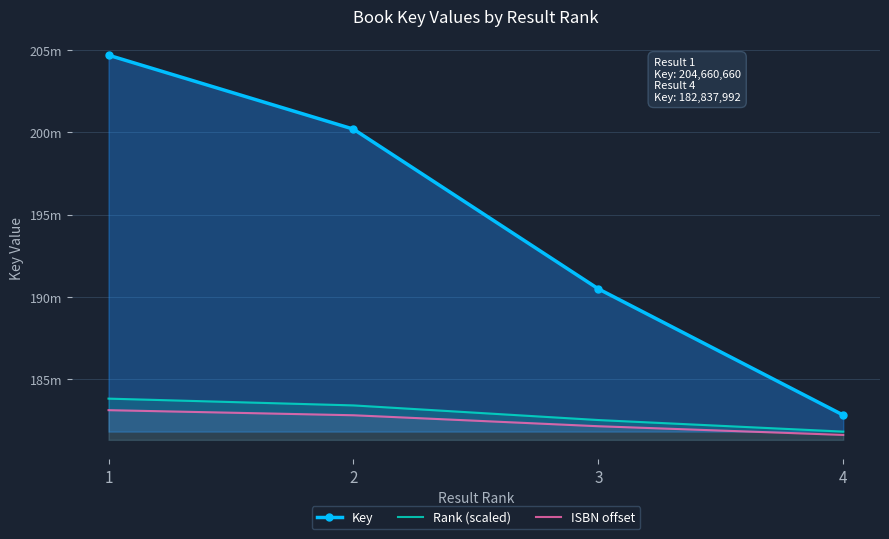

What is the maximum value shown in the chart?

204660660.0